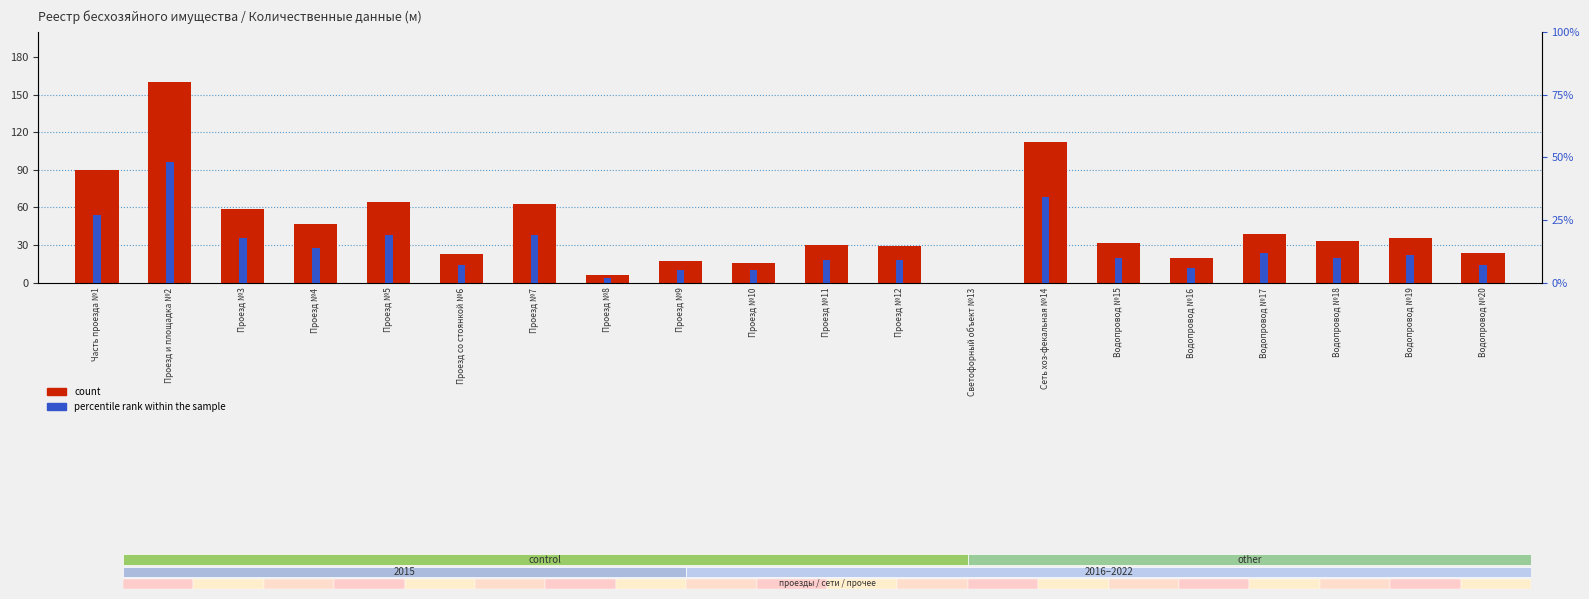

At Проезд №12, list the series in order from smallest to largest.

percentile rank within the sample, count